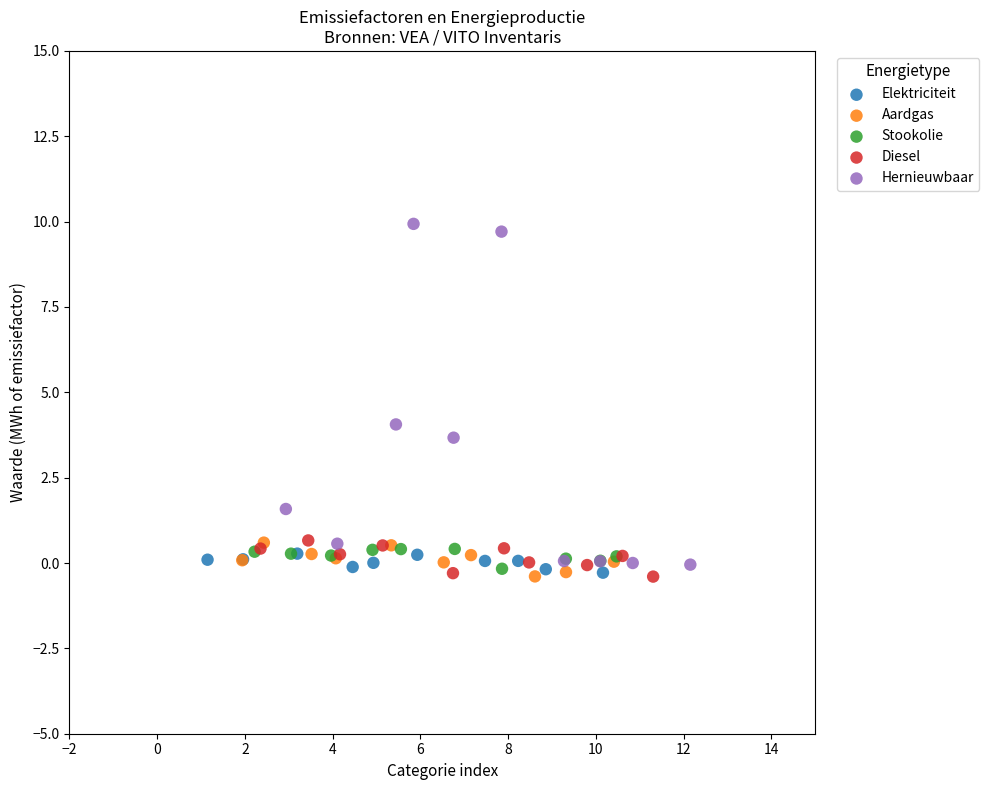

What are all the series names shown in the legend?

Elektriciteit, Aardgas, Stookolie, Diesel, Hernieuwbaar